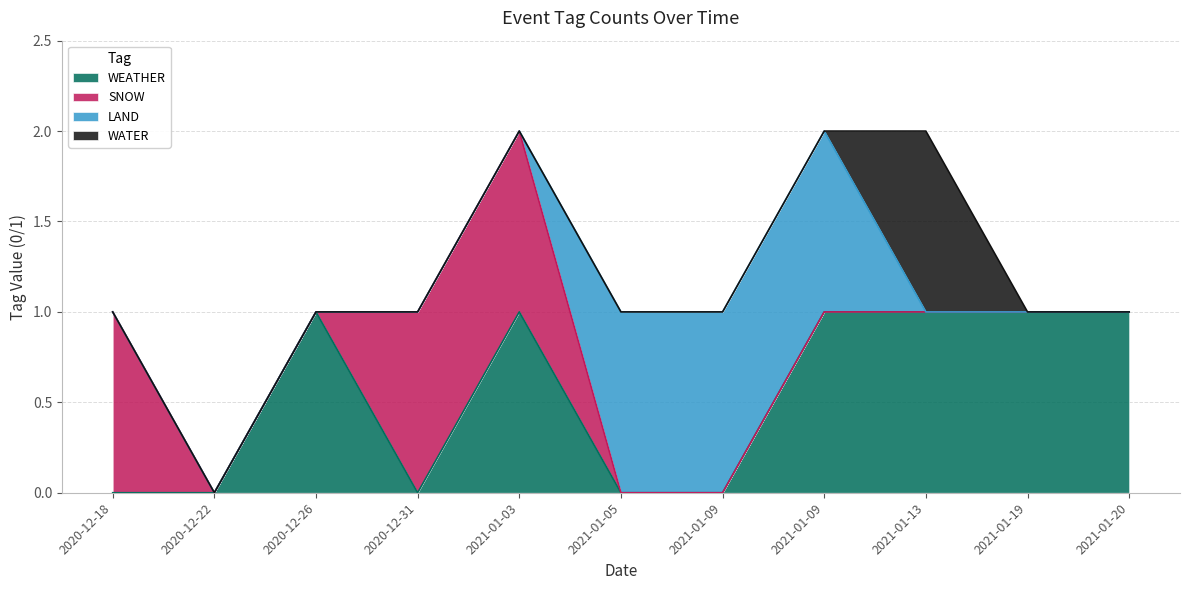

How many data points does each series have?

11